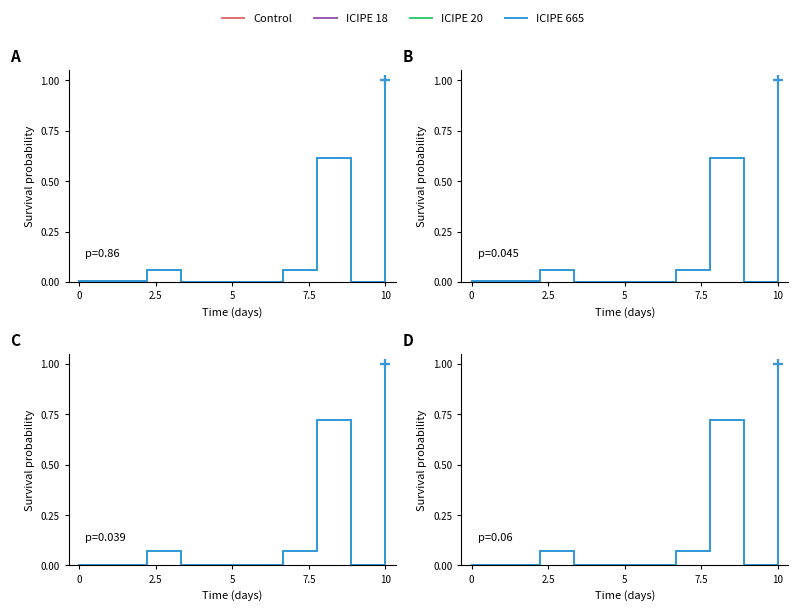

What is the average value of the ICIPE 18 series?

0.2